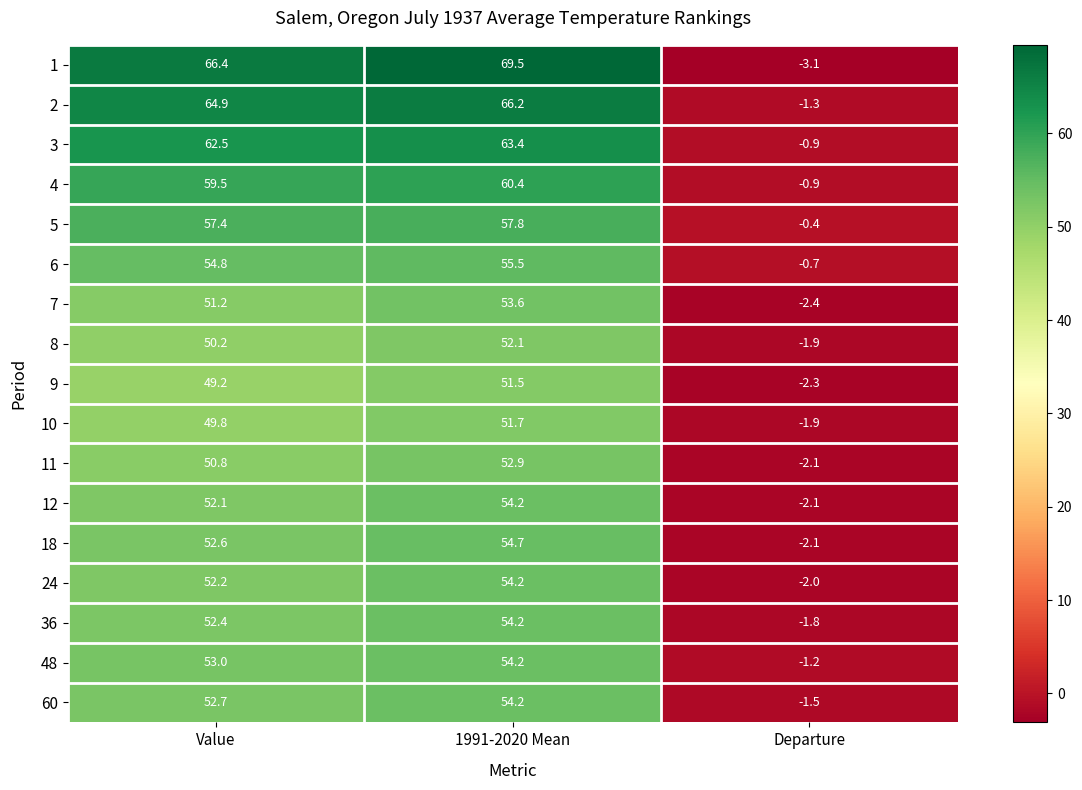

Which series has the largest total across all categories?

1